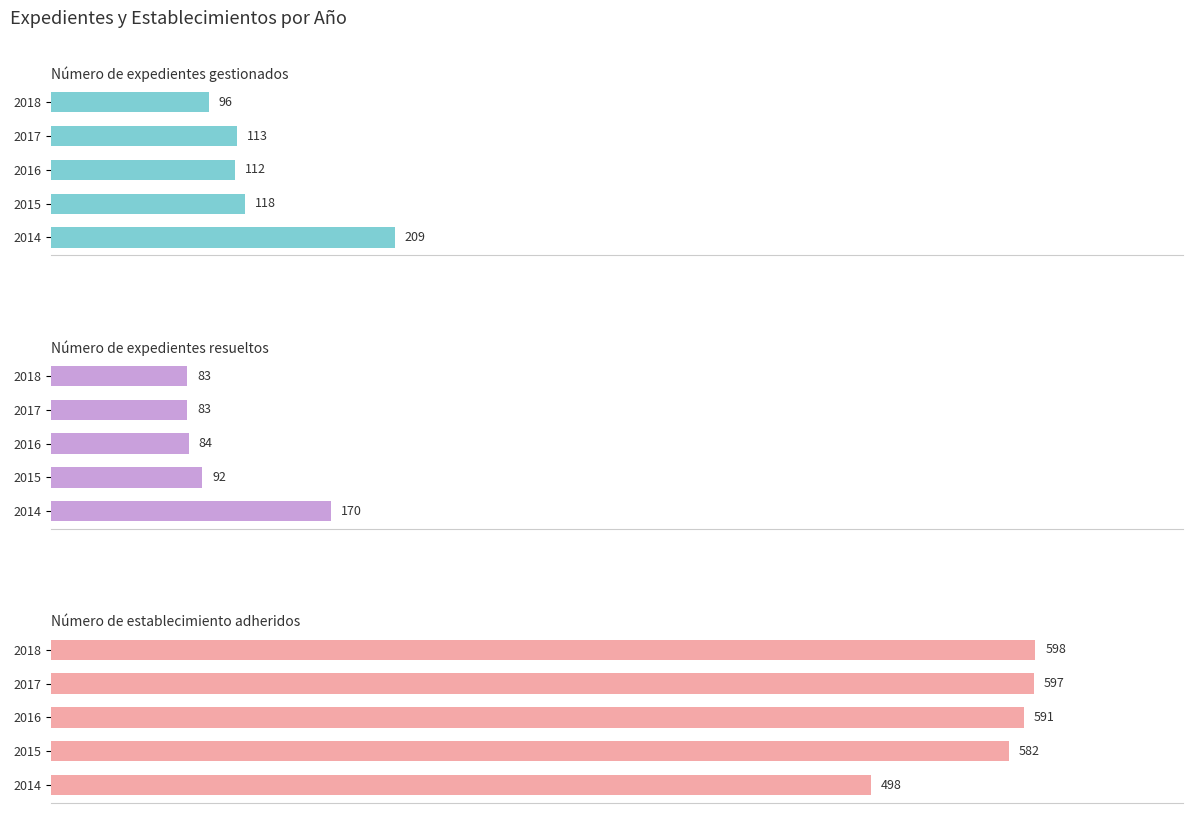

Which series has the largest range (max minus min)?

Número de expedientes gestionados